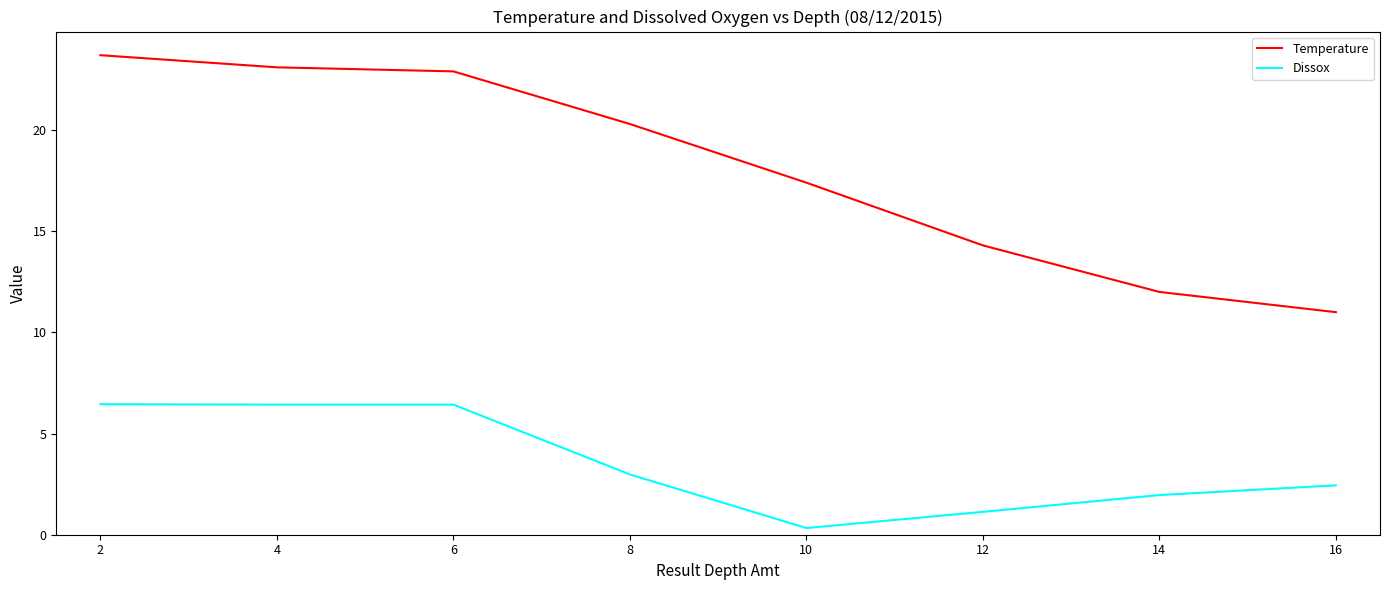

True or false: Dissox has more than 1 points higher than both neighbors.

False